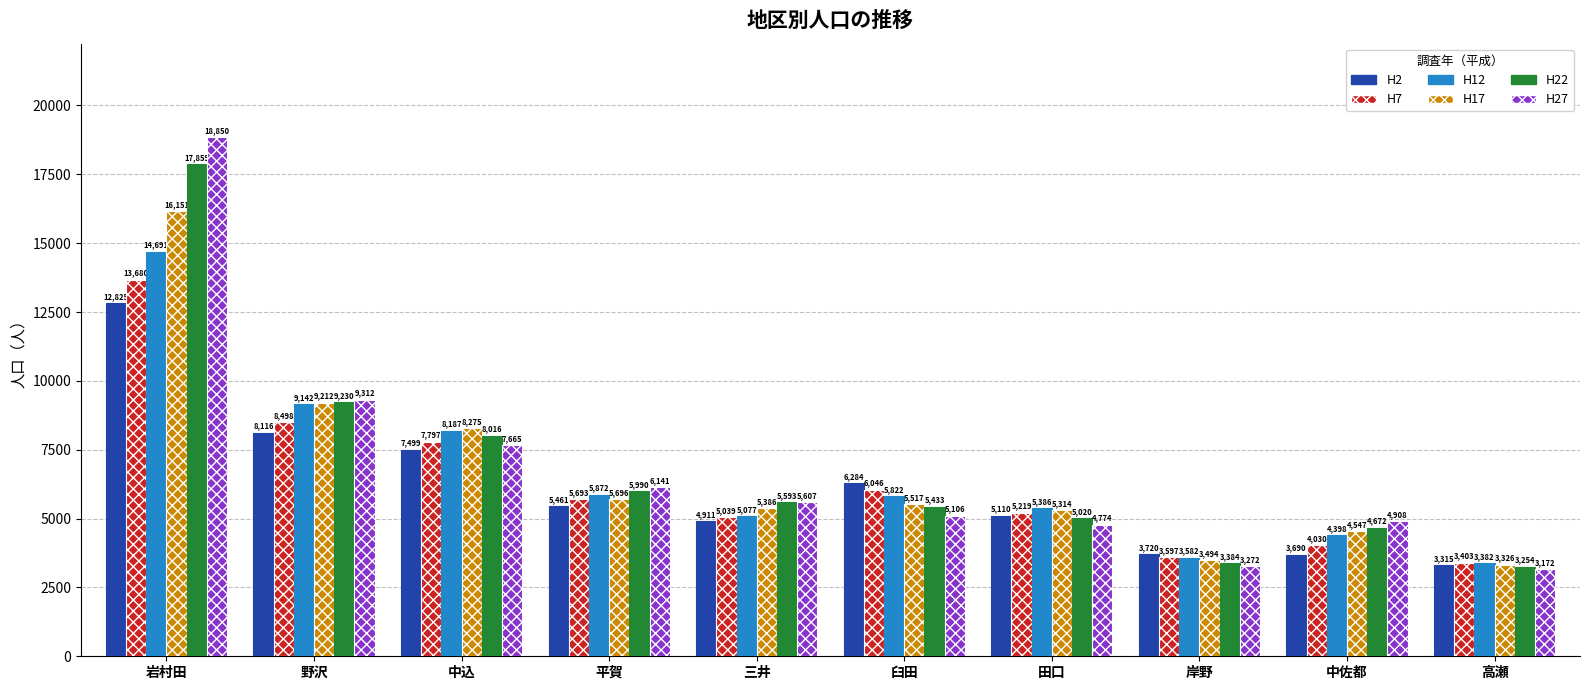

The H27 series shows 2291 at 臼田. True or false?

False